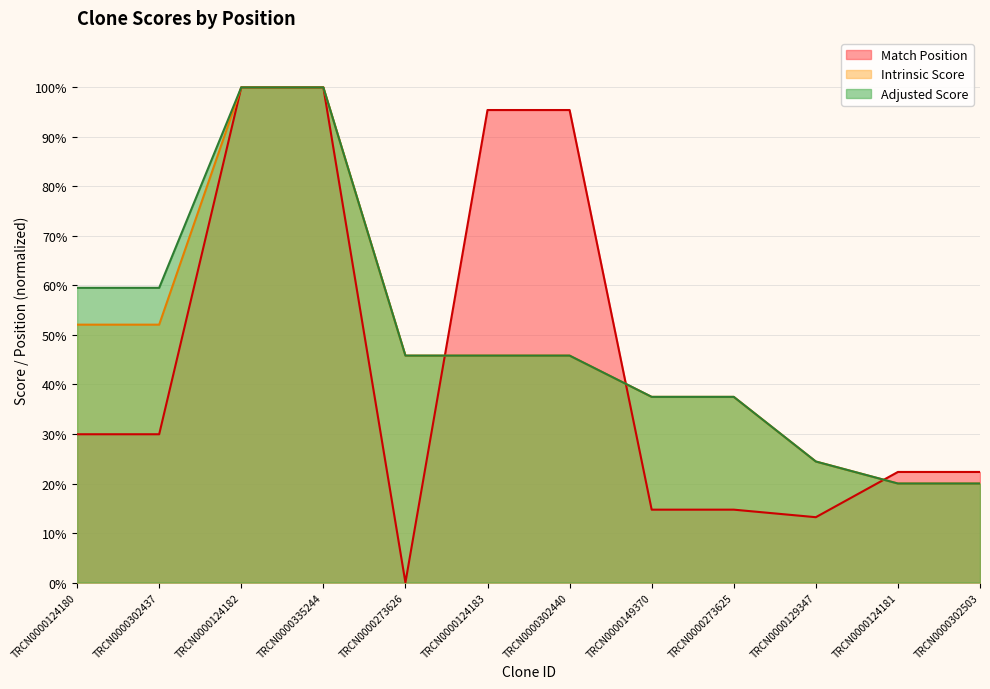

What is the sum of the Match Position values at TRCN0000302440 and TRCN0000149370?

110.2